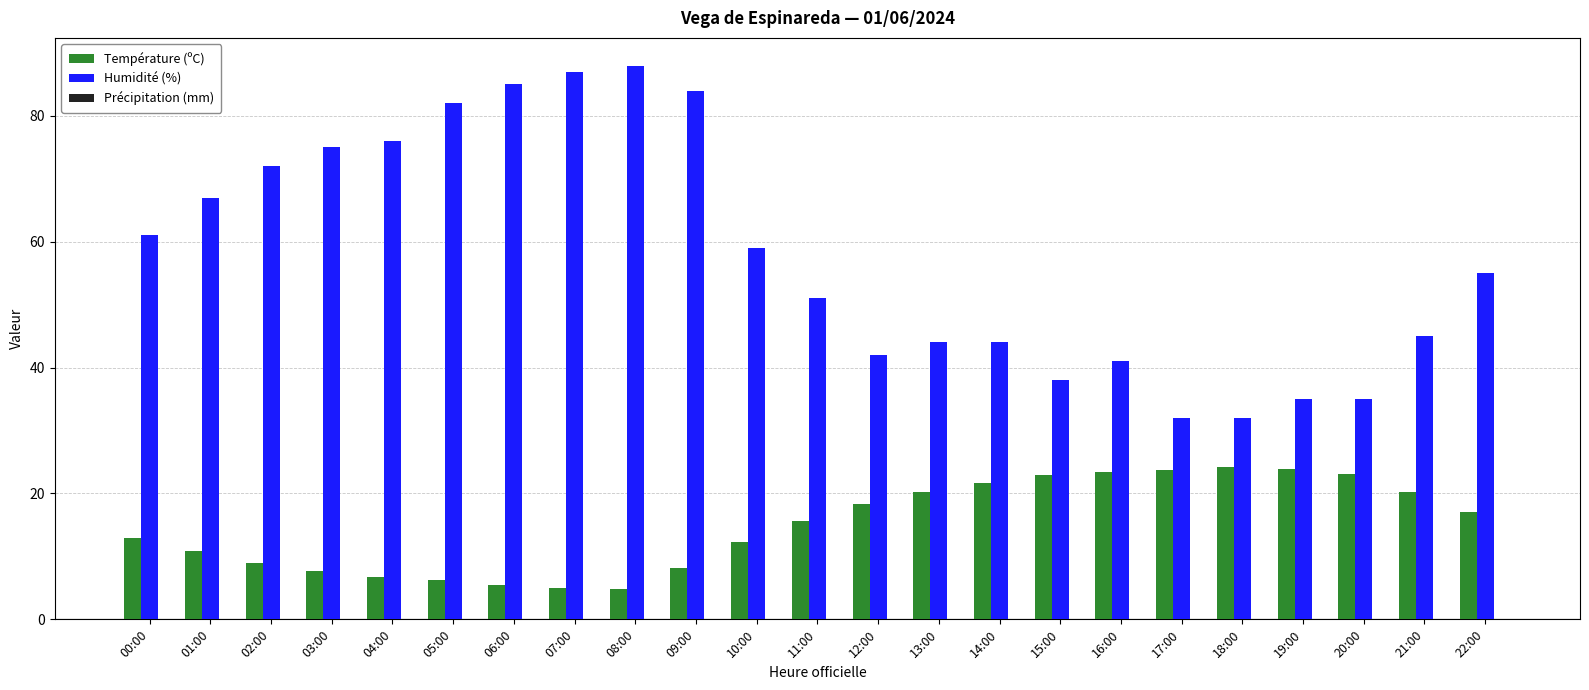

Which category has the highest value across all series?

08:00